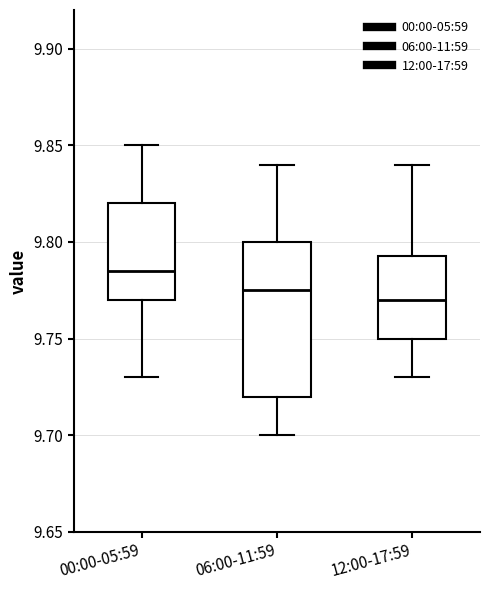

Which box has the lowest median line?

12:00-17:59